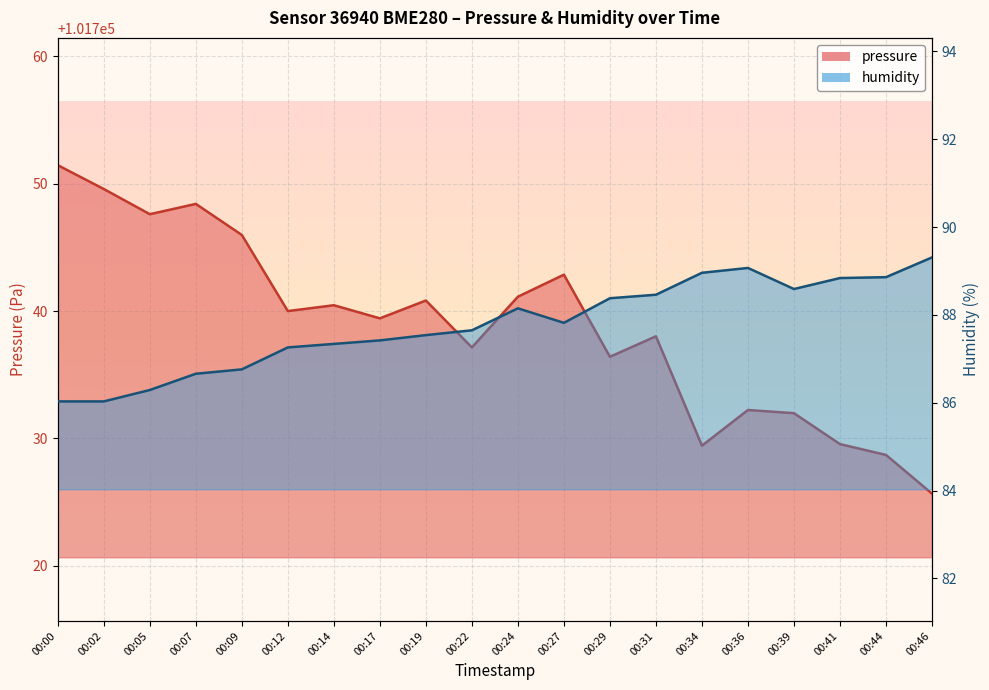

Where is the first local minimum for humidity?

00:27